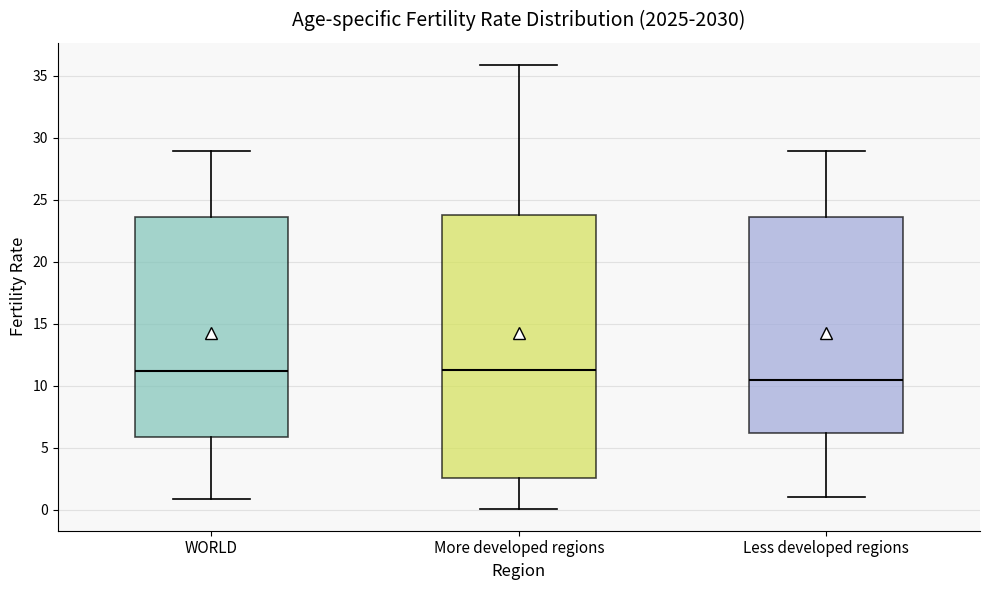

Reading left to right, transcribe this box plot: for each box, give where its median line is, the range the box spans, and where its two whiskers end, as read against the y-axis. The values are not printed on the chart, so give them approximately, as read against the axis.

WORLD: median 11.0, box 6.0 to 23.5, whiskers 1.0 to 29.0
More developed regions: median 11.5, box 2.5 to 24.0, whiskers 0.0 to 36.0
Less developed regions: median 10.5, box 6.0 to 23.5, whiskers 1.0 to 29.0